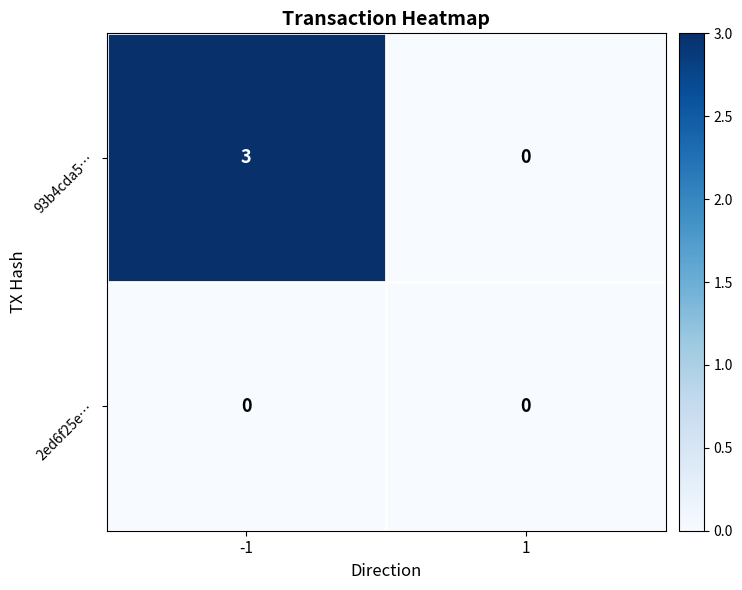

What is the total value across all series at -1?

3